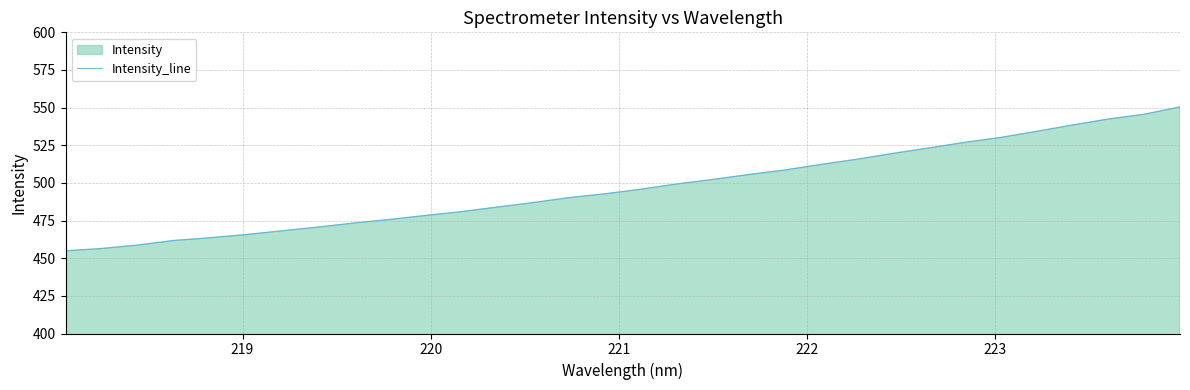

How many distinct data groups are displayed?

1